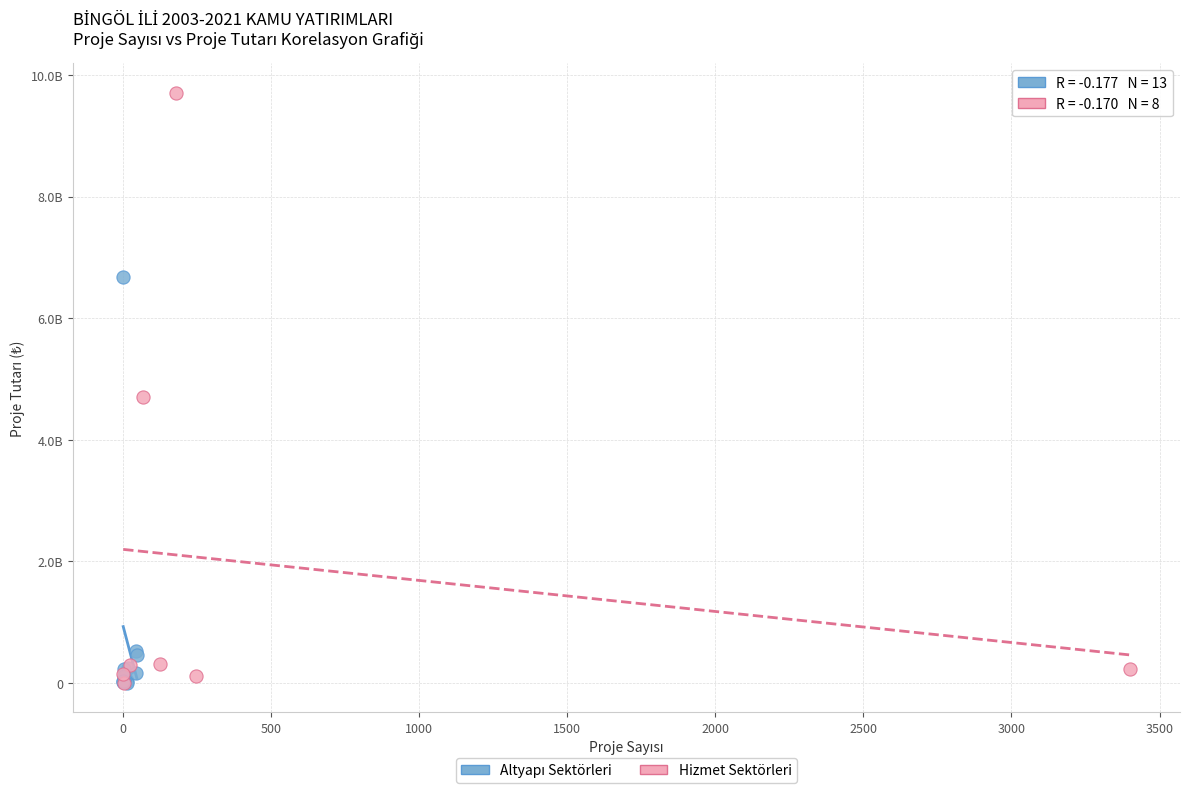

Which series has the largest Y range (max minus min)?

Hizmet Sektörleri